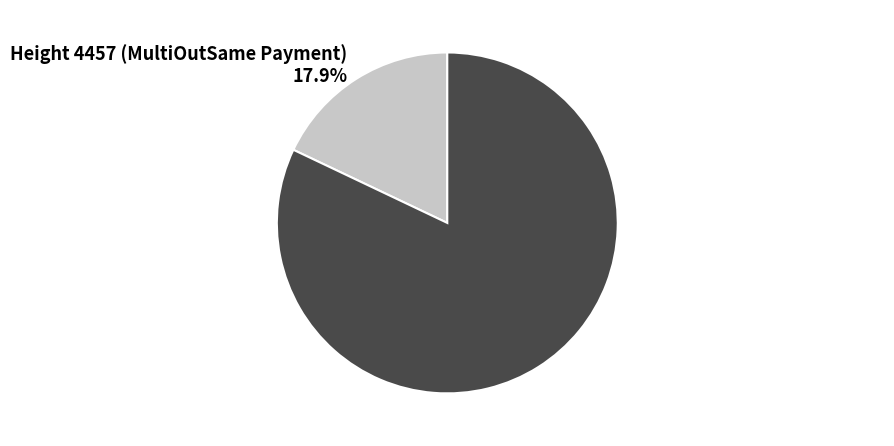

Rank the categories by value from lowest to highest.

Height 4457 (MultiOutSame Payment), Height 4451 (MultiOutSame Payment)